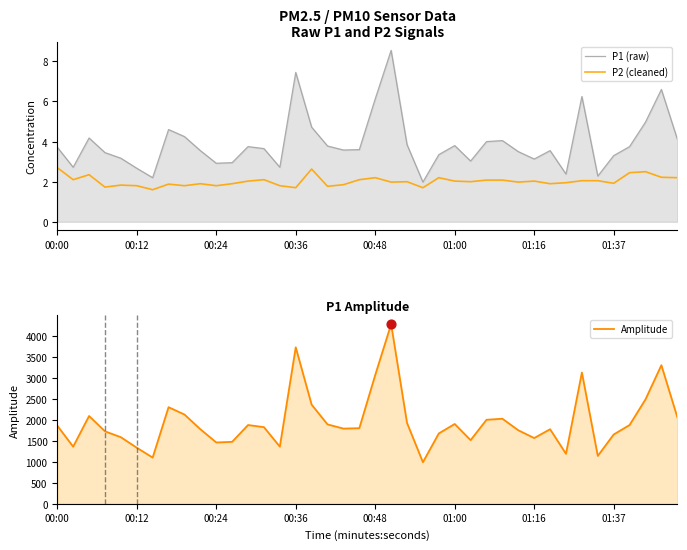

Which series has the widest spread of Y values?

Amplitude